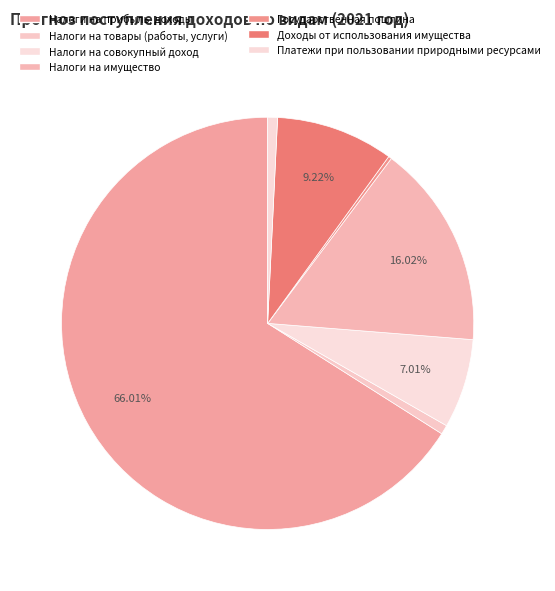

Count the number of slices in the pie.

7